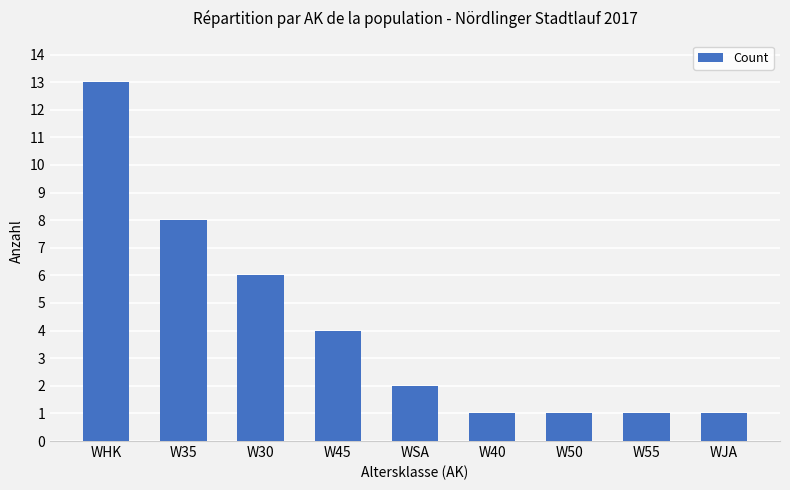

What is the label of the 3rd bar from the left?

W30